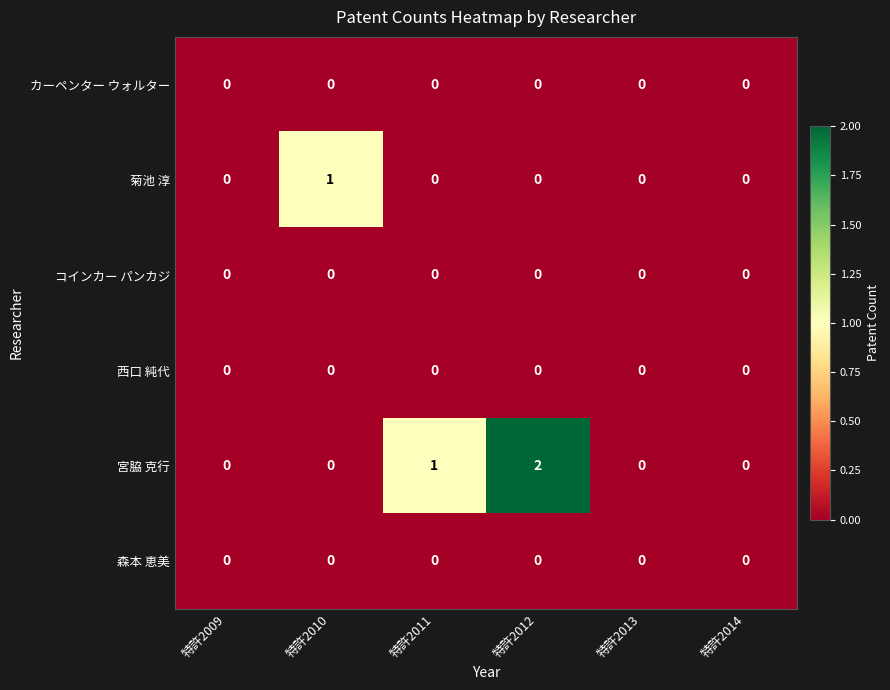

How many data points does each series have?

6